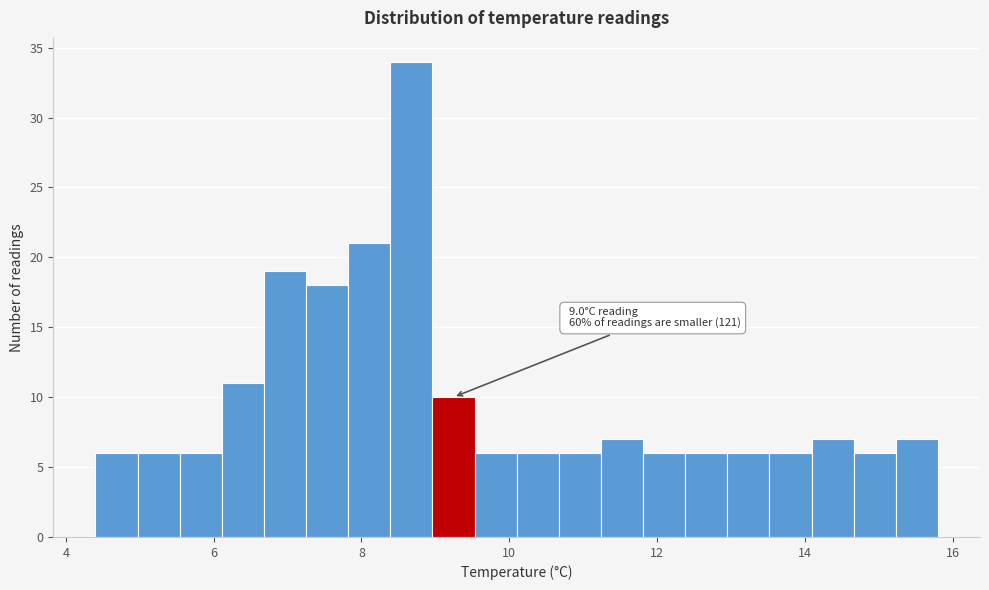

Around what value on the x-axis is the tallest bar? Give the approximate position of its centre, as read against the axis.

8.6